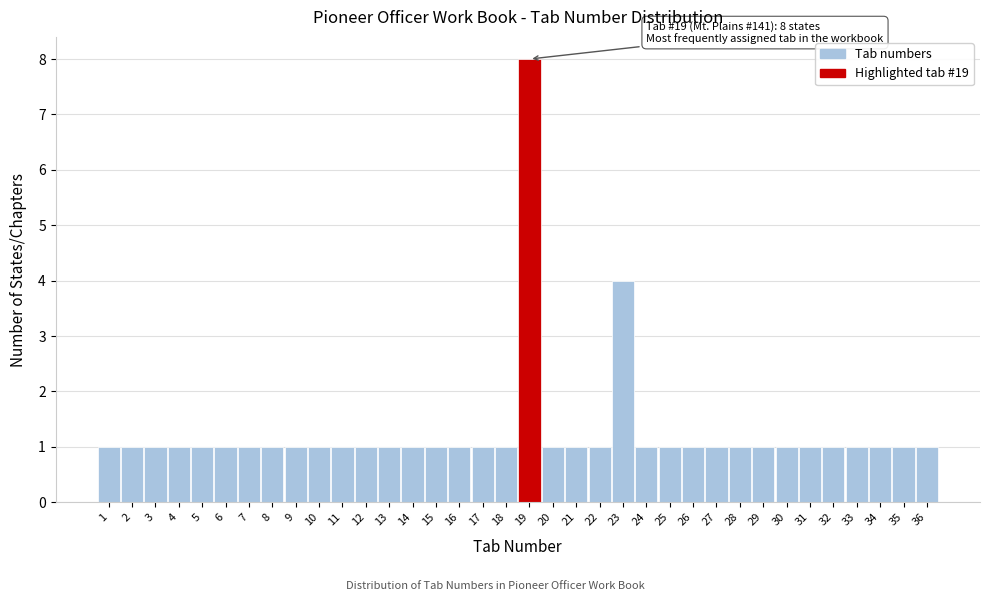

Over which range of the x-axis is the bar tallest?

18.5 to 19.5